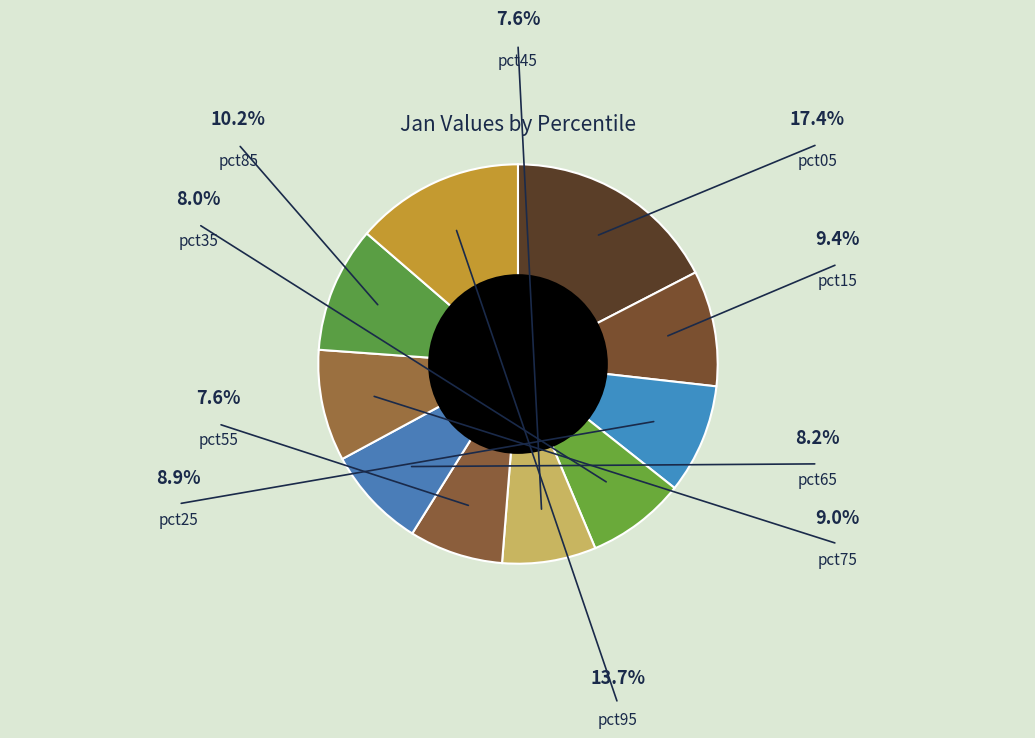

Which has a higher value, pct45 or pct95?

pct95